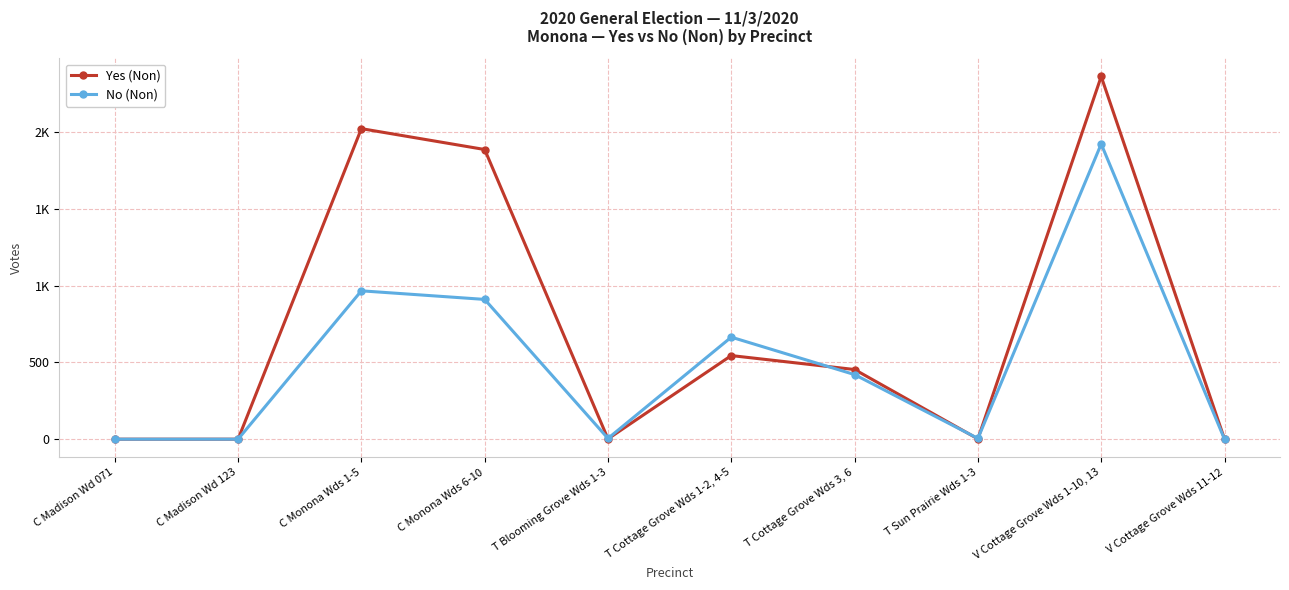

At how many categories does at least one series exceed 2176?

1